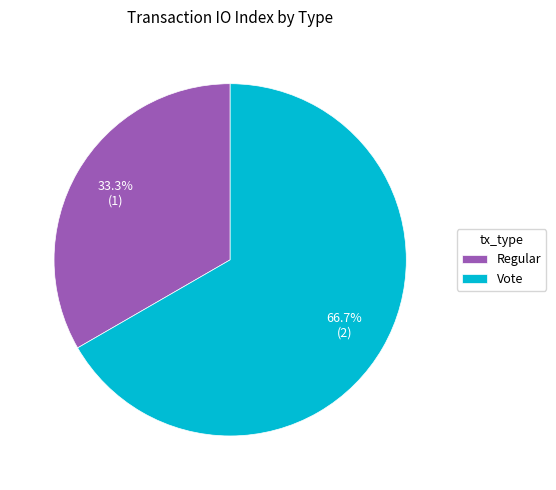

The Vote slice represents 67% of the pie. True or false?

True